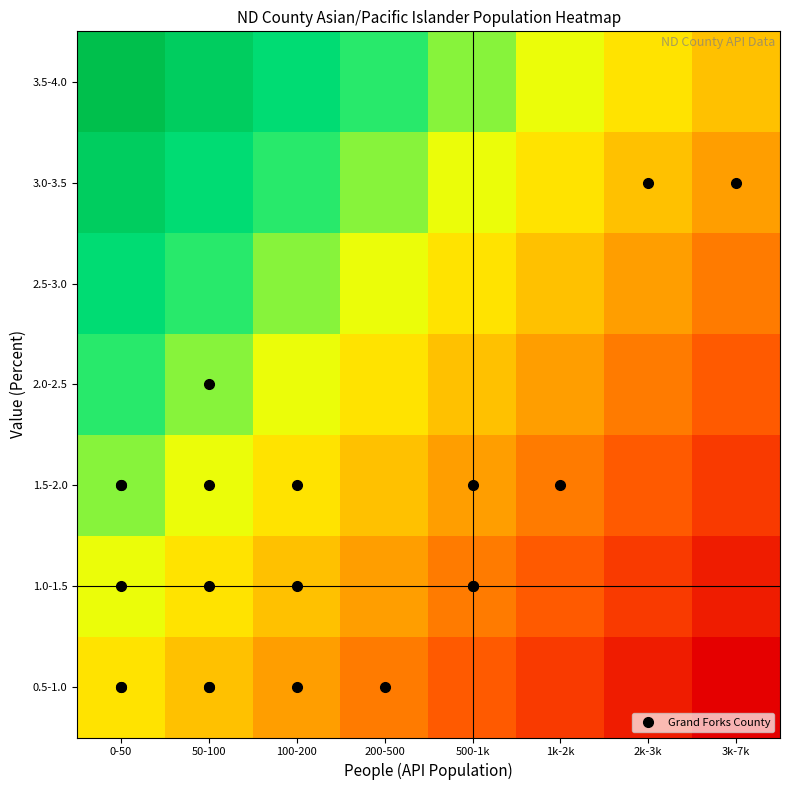

List the series in order of their peak value, highest first.

3.5-4.0, 3.0-3.5, 2.5-3.0, 2.0-2.5, 1.5-2.0, 1.0-1.5, 0.5-1.0